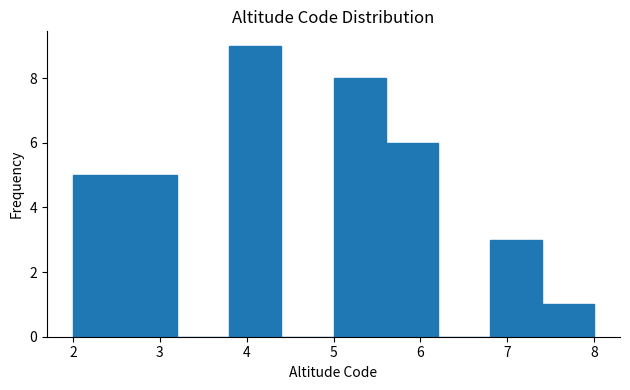

What is the height of the bar covering 6.8 to 7.4 on the x-axis? The values are not printed on the chart, so give them approximately, as read against the axis.

3